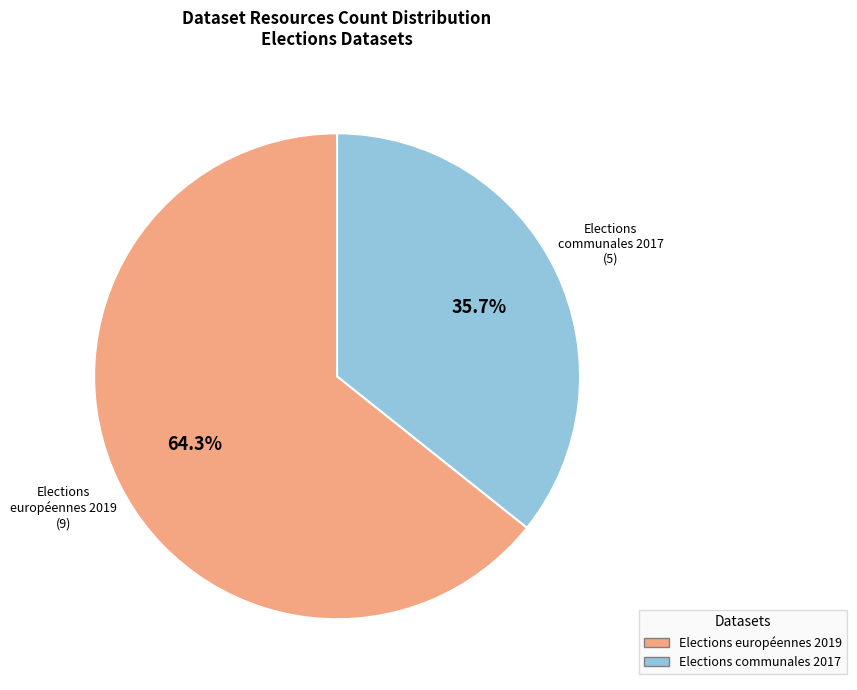

What percentage is the Elections communales 2017 slice, to the nearest percent?

36%